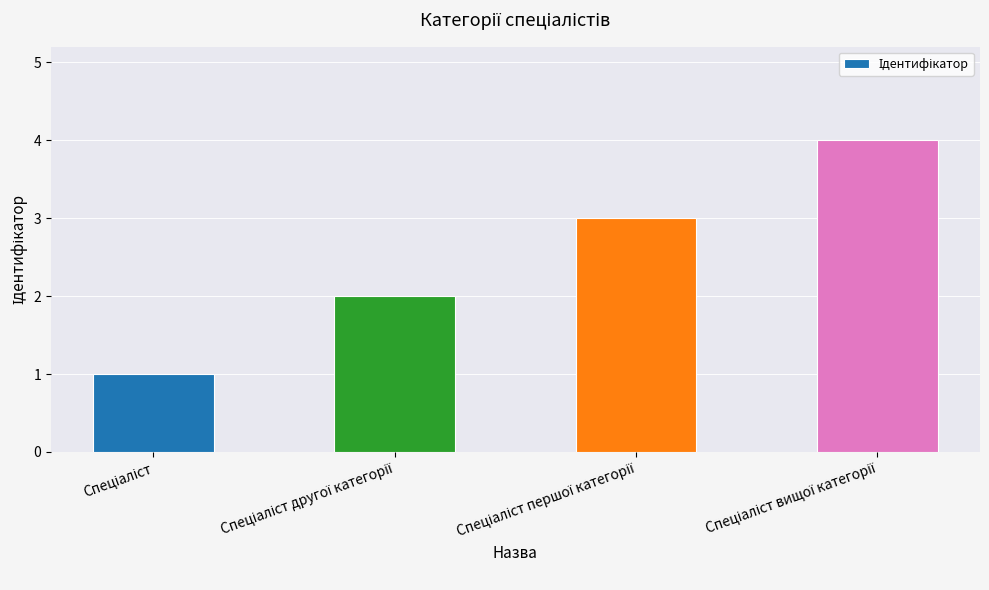

What is the sum of all values?

10